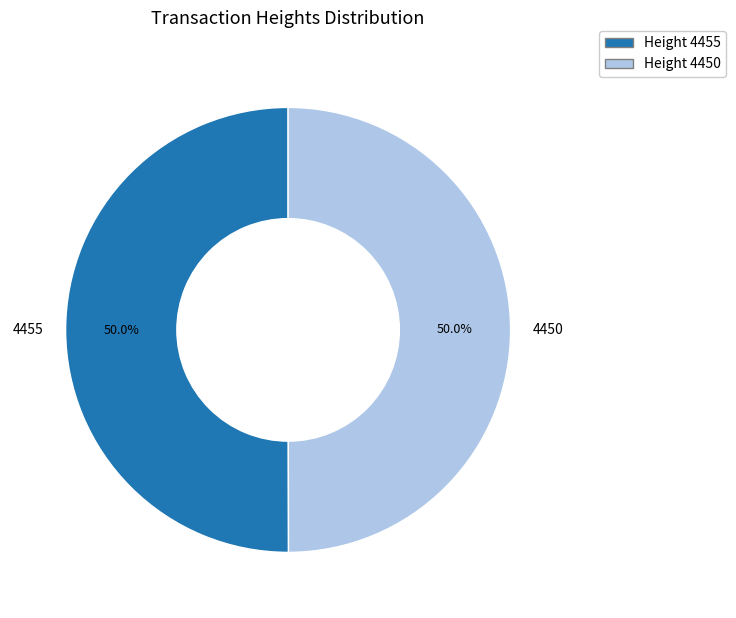

Approximately how many times larger is the value at 4450 compared to 4455?

1.0